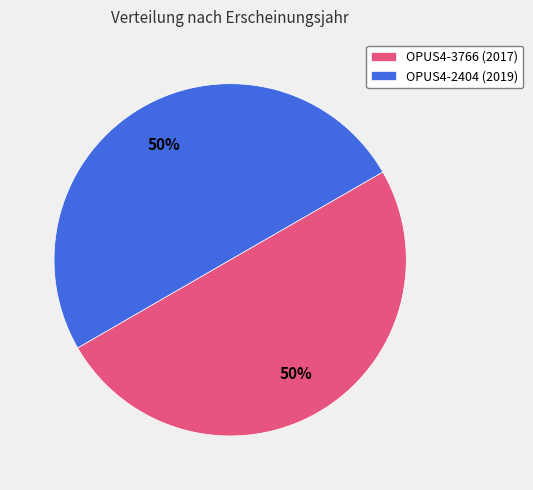

Approximately how many times larger is the value at OPUS4-3766 compared to OPUS4-2404?

1.0